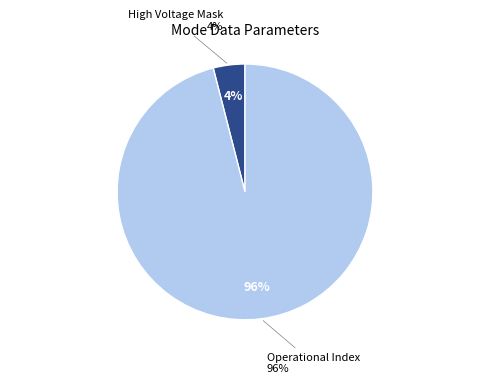

Does any single category account for the majority?

Yes